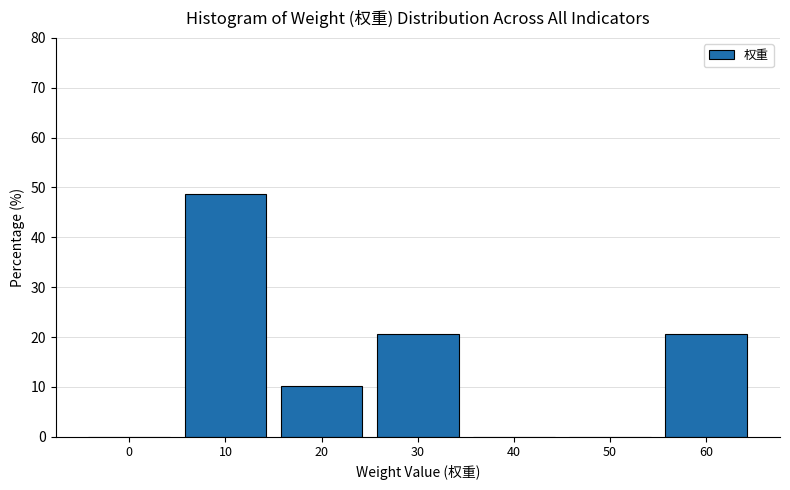

Reading left to right, transcribe this chart: for each bar, give the range it covers on the x-axis and its height. The values are not printed on the chart, so give them approximately, as read against the axis.

-5 to 5: 0
5 to 15: 49
15 to 25: 10
25 to 35: 21
35 to 45: 0
45 to 55: 0
55 to 65: 21